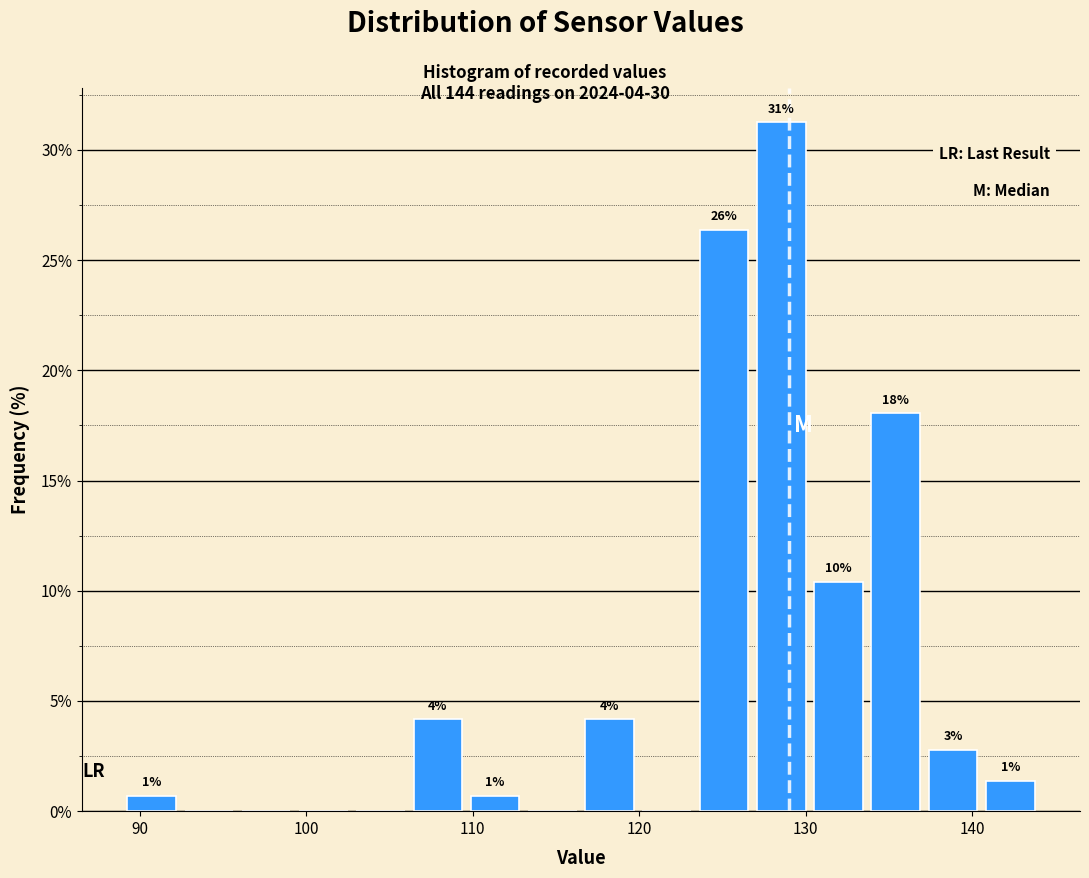

Read against the x-axis, roughly where is the centre of the tallest bar?

129